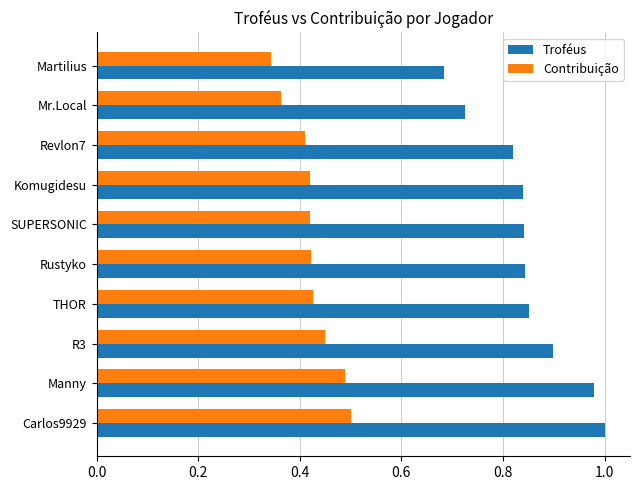

The value of Troféus at Carlos9929 is 1.8. True or false?

False